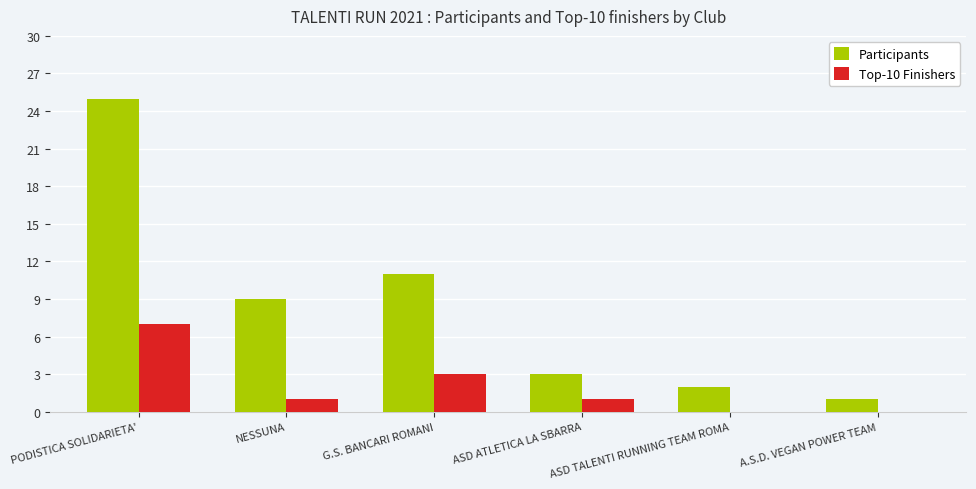

The value of Top-10 Finishers at ASD TALENTI RUNNING TEAM ROMA is -4. True or false?

False